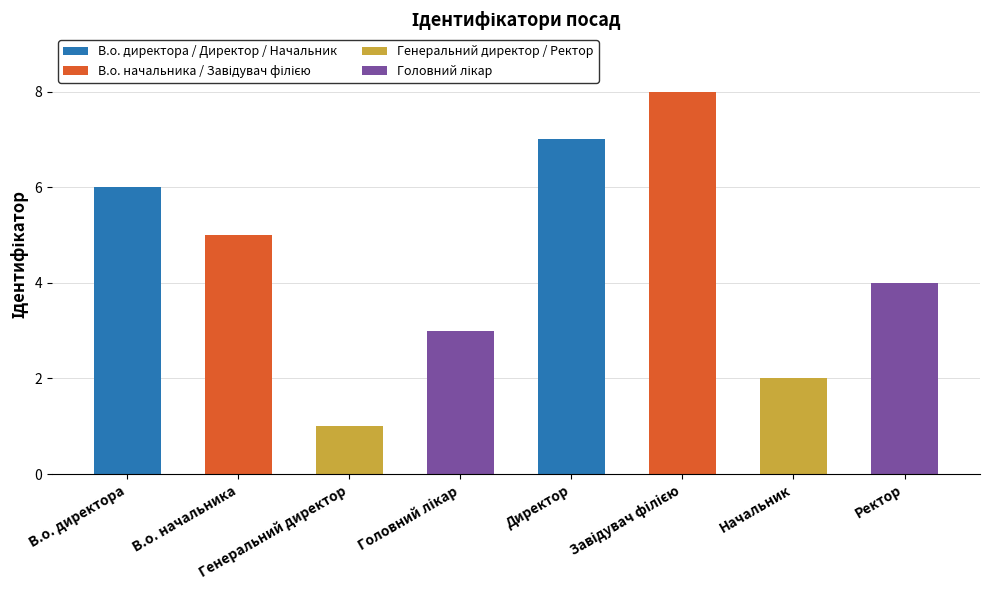

Is it true that the value at В.о. директора is 6?

True